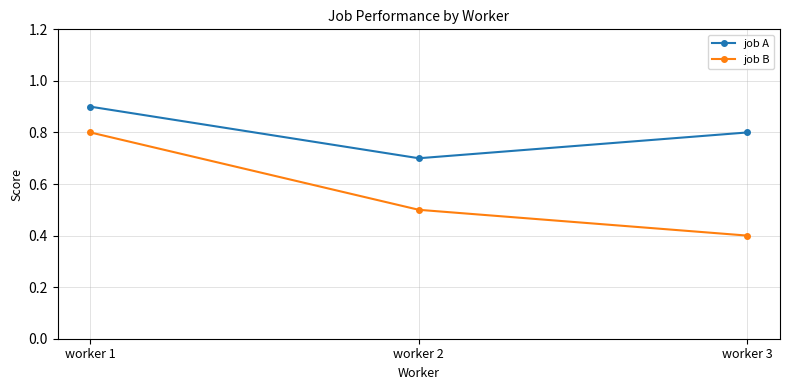

Is it true that job B equals 0.7 at worker 2?

False